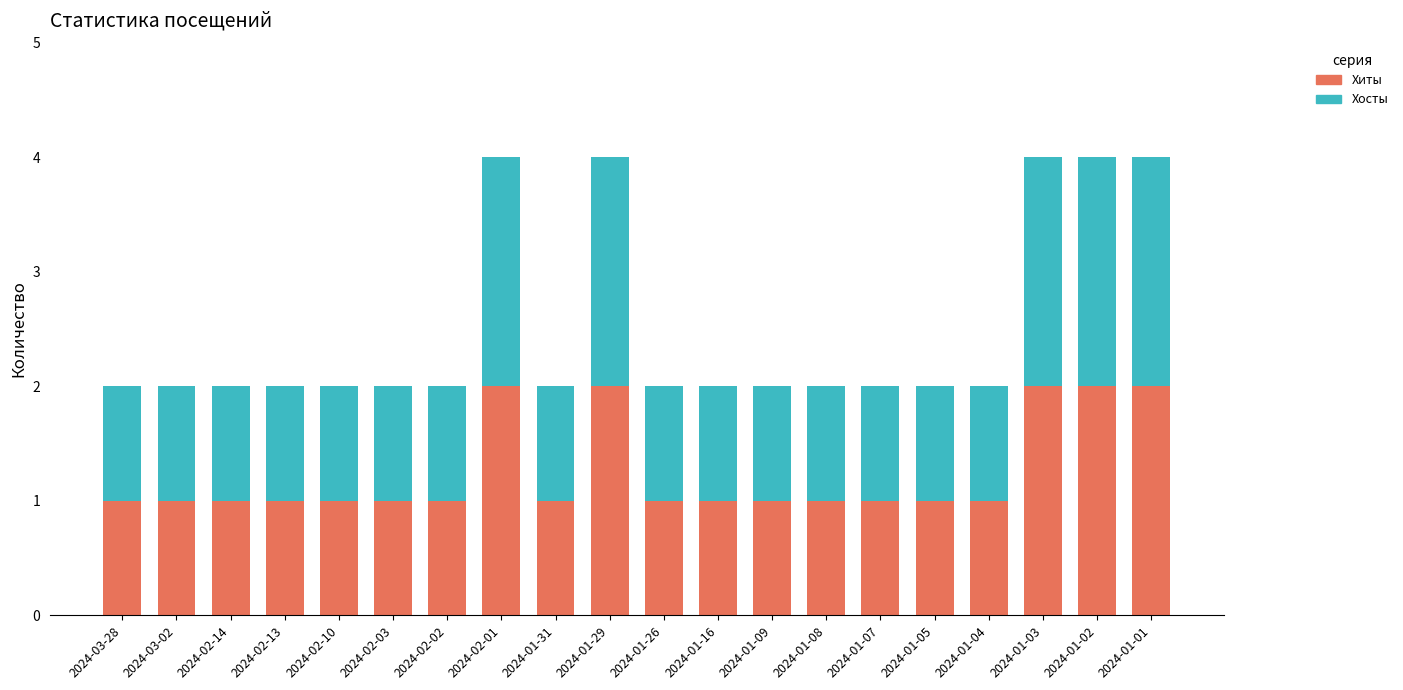

The value of Хиты at 2024-03-02 is 2. True or false?

False